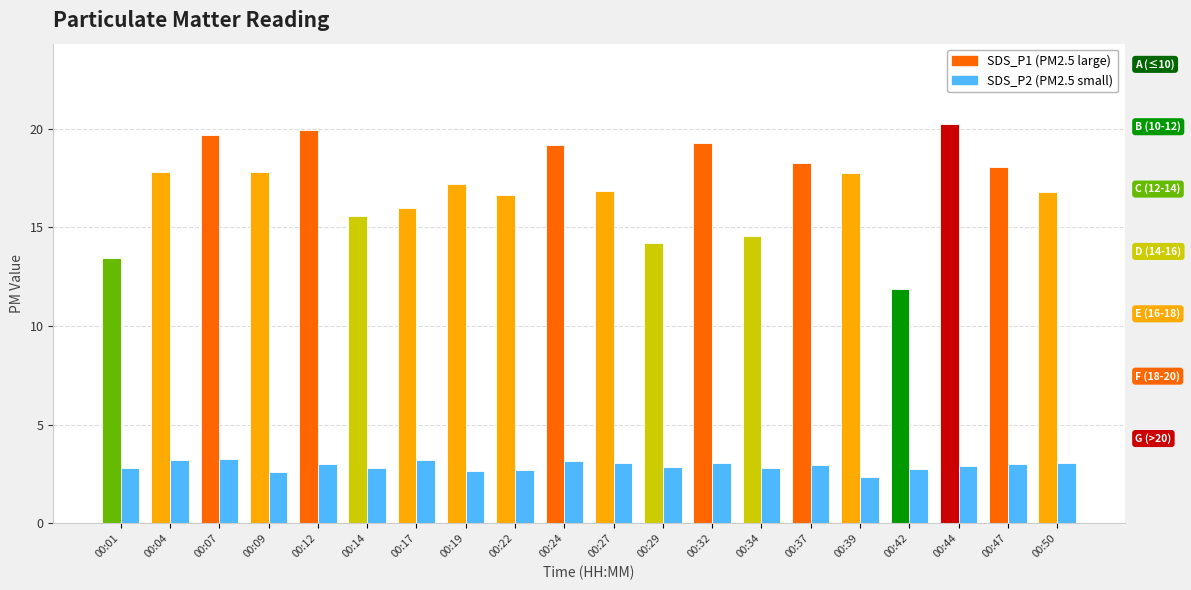

What is the difference between the SDS_P1 values at 00:01 and 00:09?

4.4